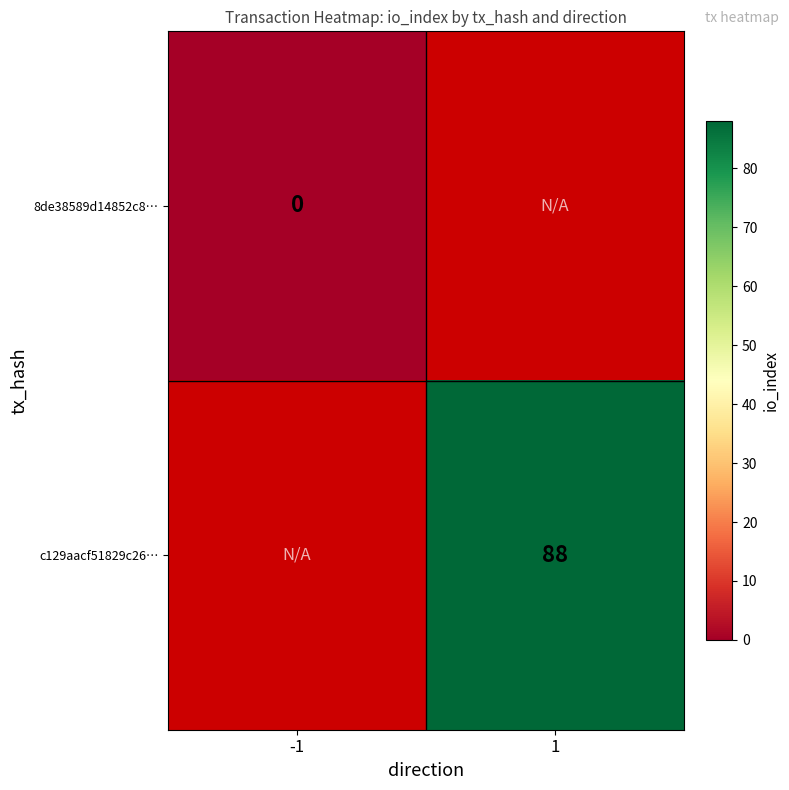

Is it true that c129aacf51829c26… equals 19 at 1?

False